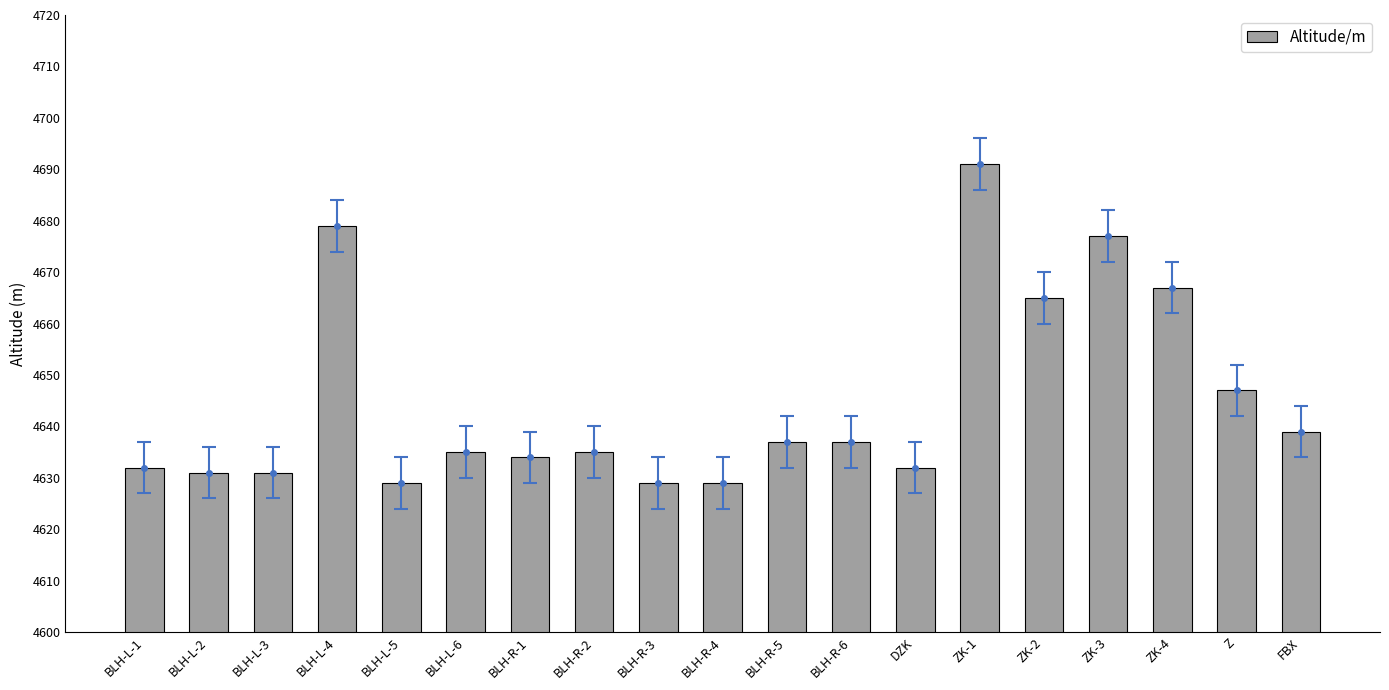

Reading left to right, extract all data points from this chart.

4632	4631	4631	4679	4629	4635	4634	4635	4629	4629	4637	4637	4632	4691	4665	4677	4667	4647	4639